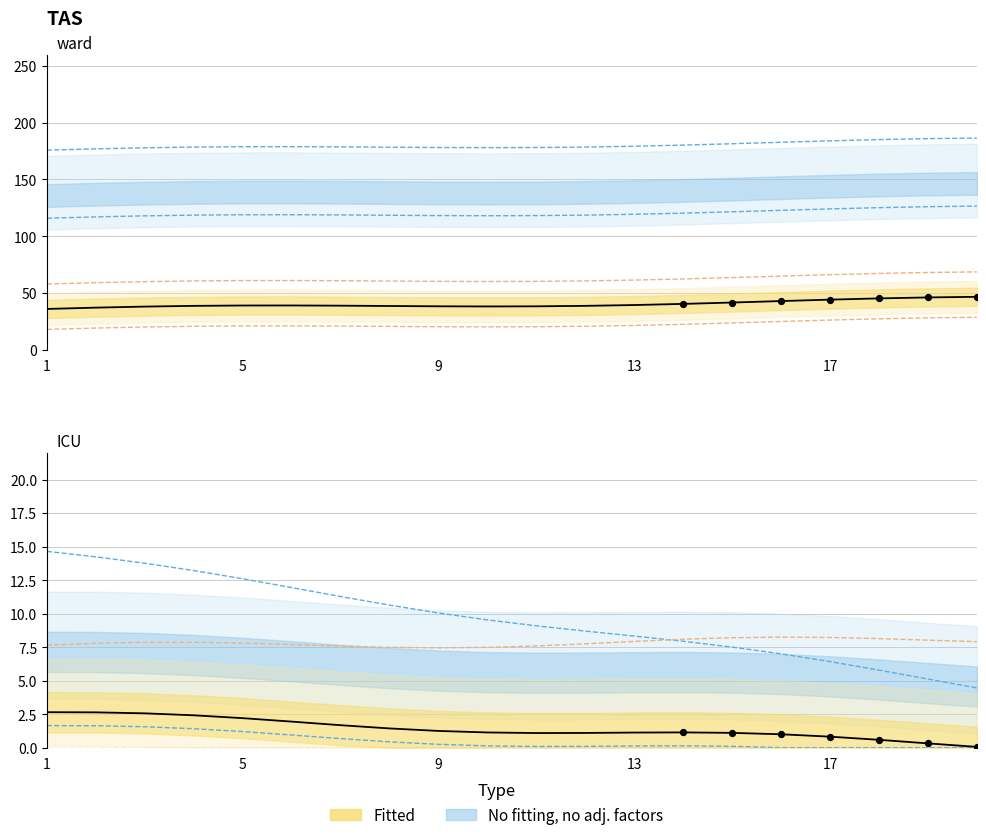

Approximately how many times larger is the value at 20 compared to 8?

0.4